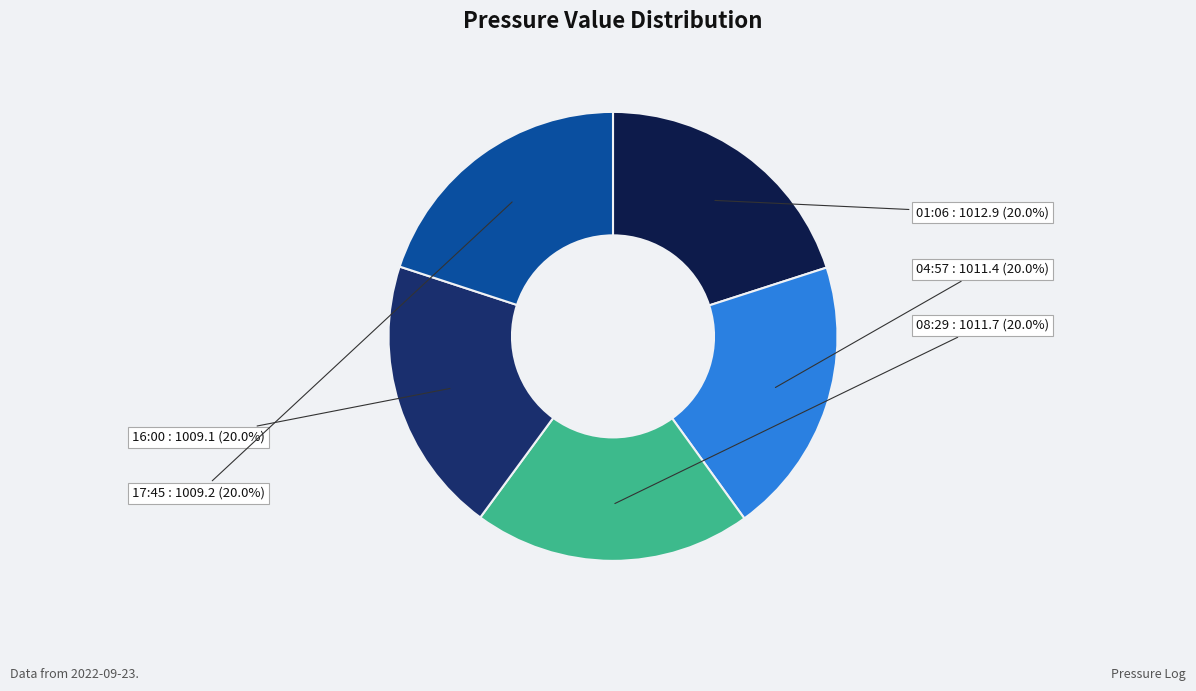

What is the ratio of the value at 16:00 to the value at 08:29?

1.0